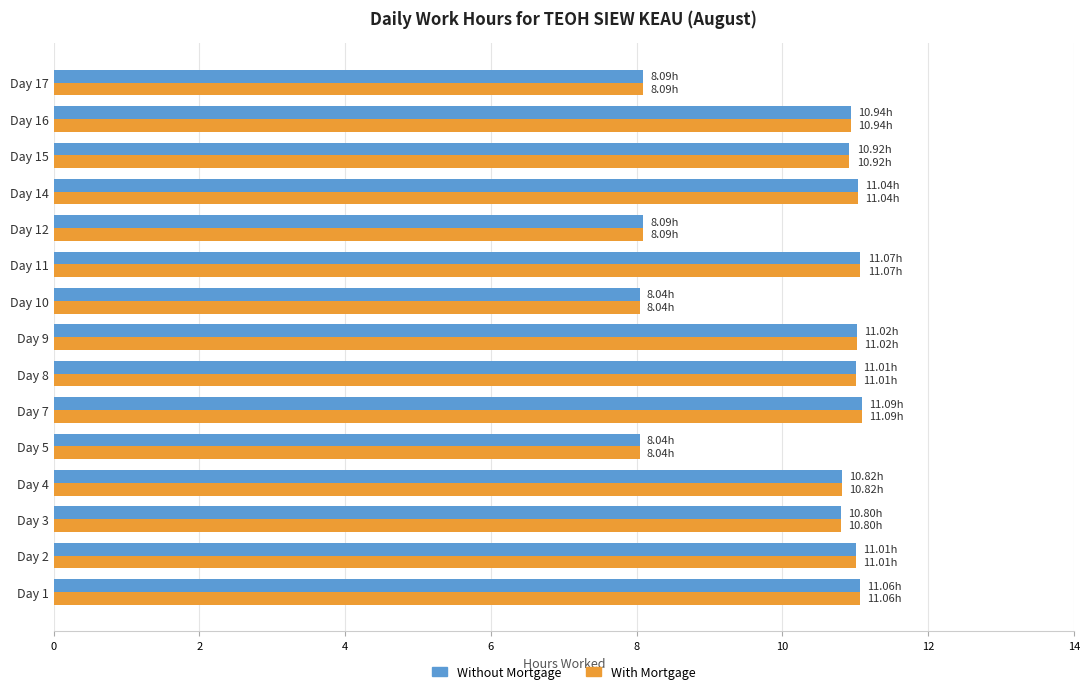

What is the difference between the maximum and minimum values in the Without Mortgage series?

3.1